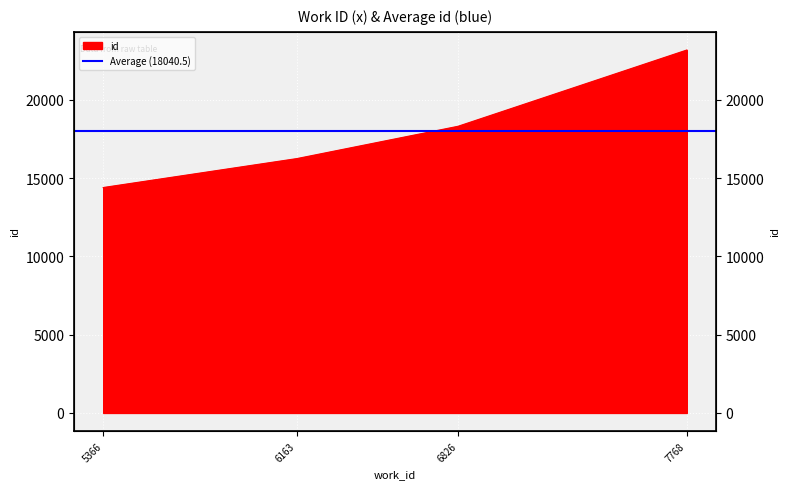

List the labels in order of value, largest first.

7768, 6826, 6163, 5366